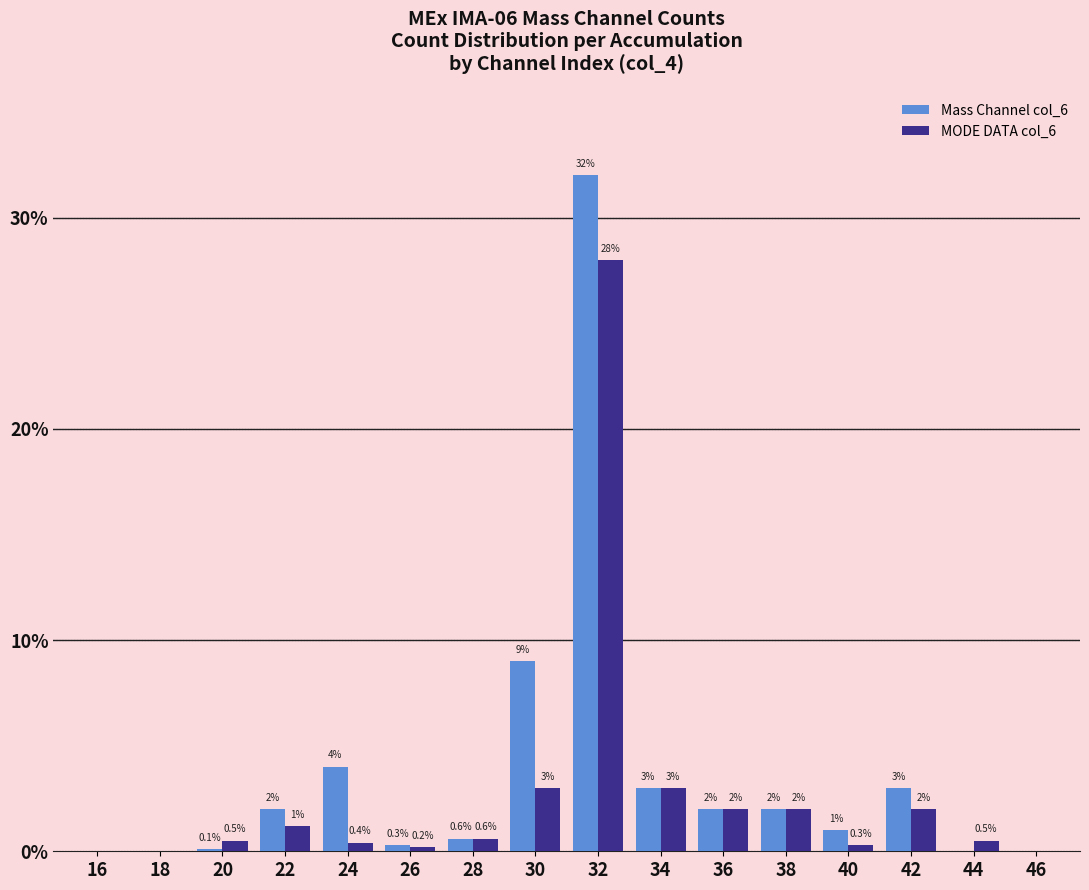

Read the MODE DATA col_6 value at 42.

2.0